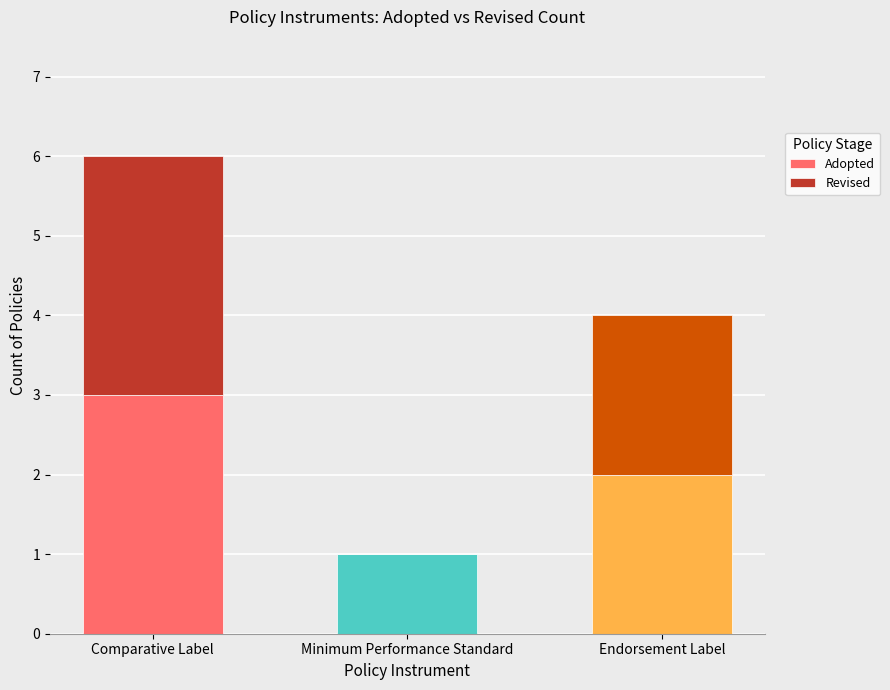

What is the highest value of the Adopted series?

3